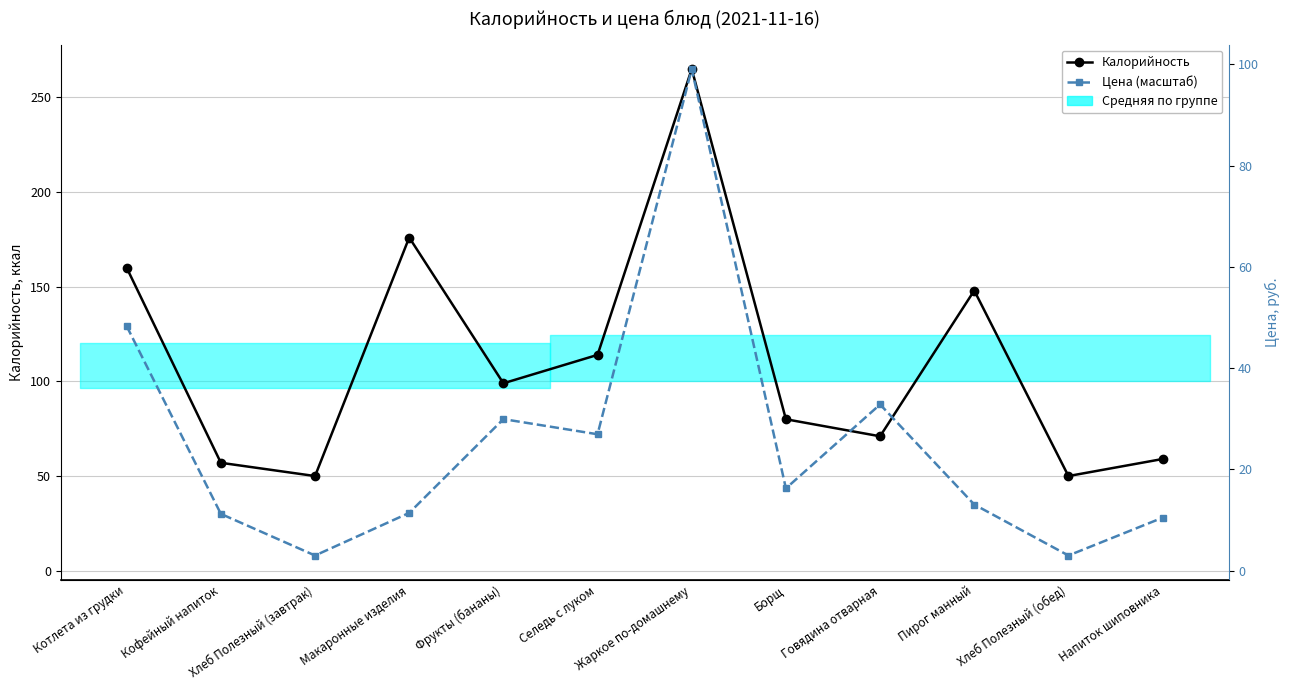

Which category has the lowest value in the Калорийность series?

Хлеб Полезный (завтрак)